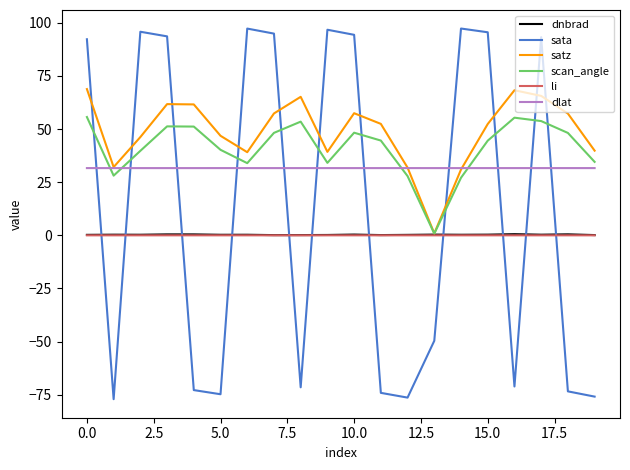

Which series has the widest spread of values?

sata